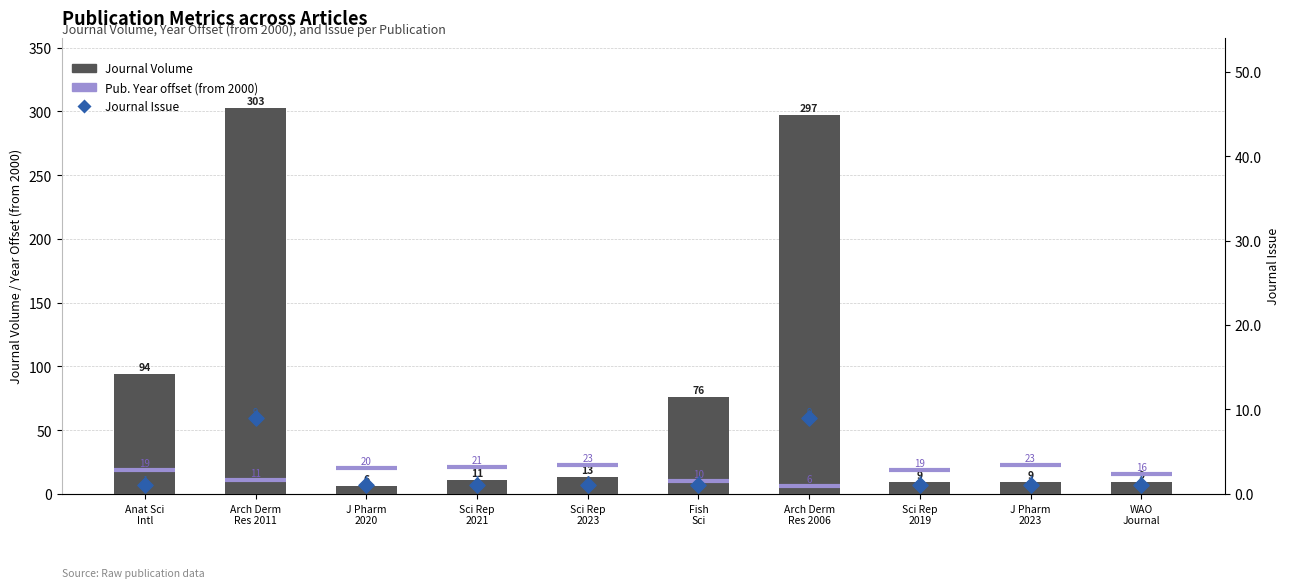

Which series contains the highest Y value?

journal_volume